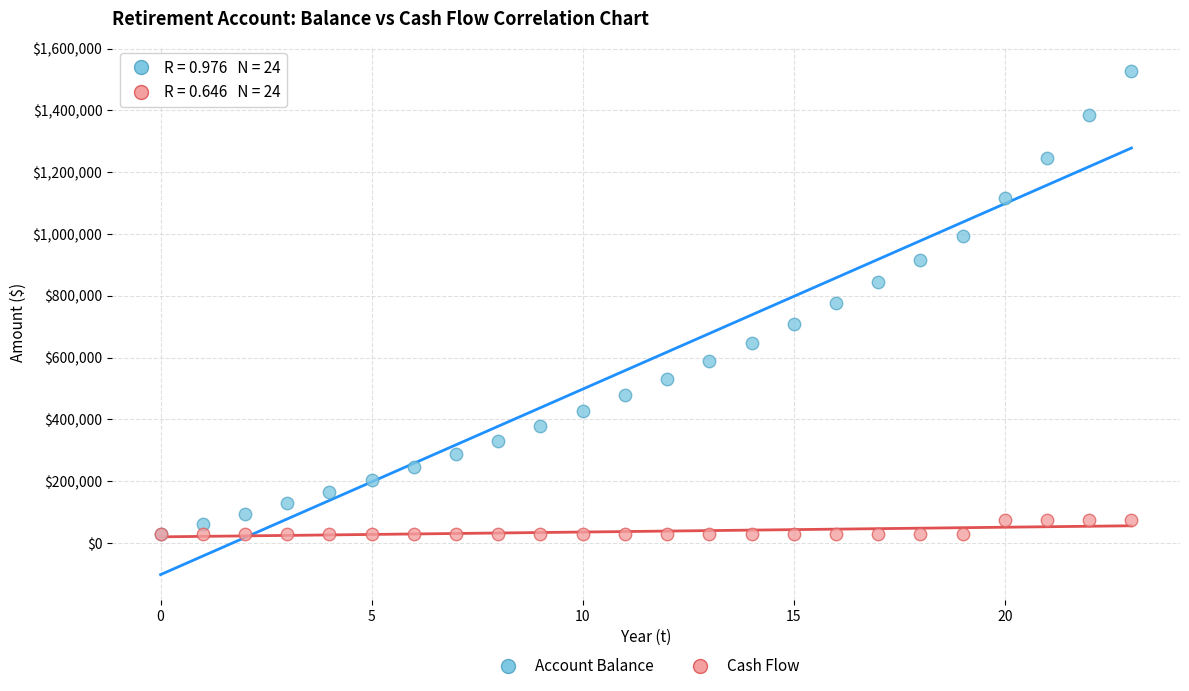

Which series contains the highest Y value?

Account Balance